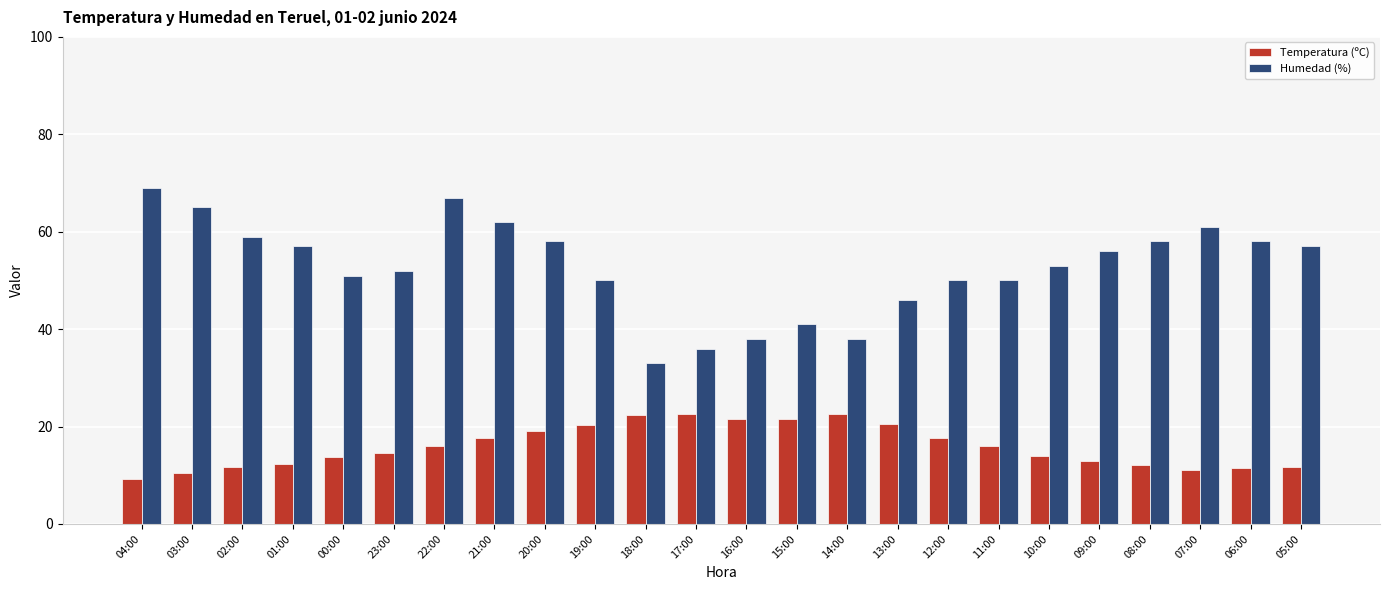

What is the difference between the maximum and minimum values in the Humedad (%) series?

36.0